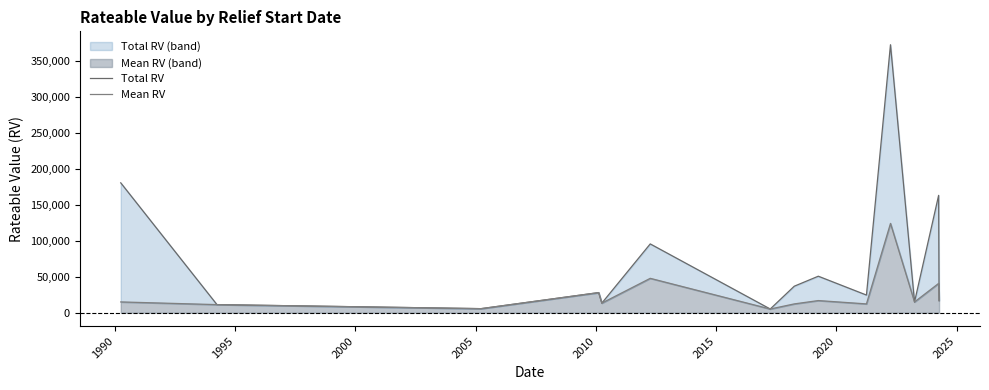

At which category does Total RV reach its first local valley?

1995